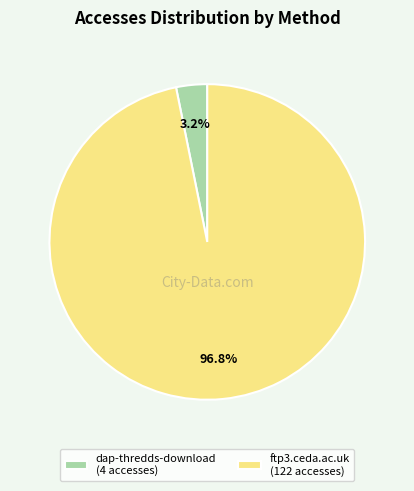

Is it true that ftp3.ceda.ac.uk is 97% of the pie?

True